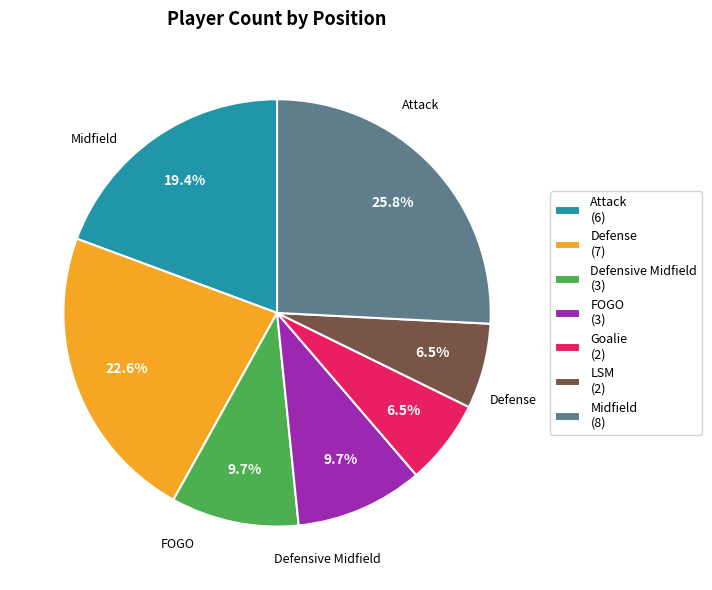

How many slices are in this pie chart?

7